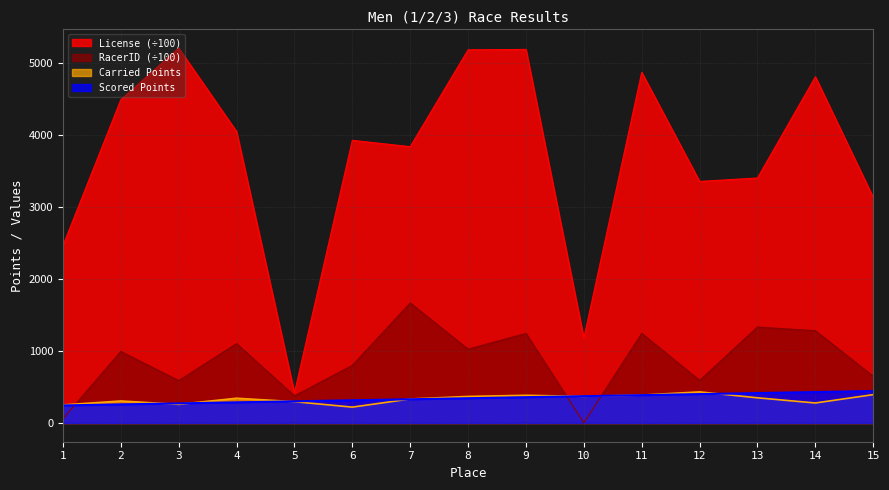

What is the value of the Scored Points point at the 4th from the left?

286.1